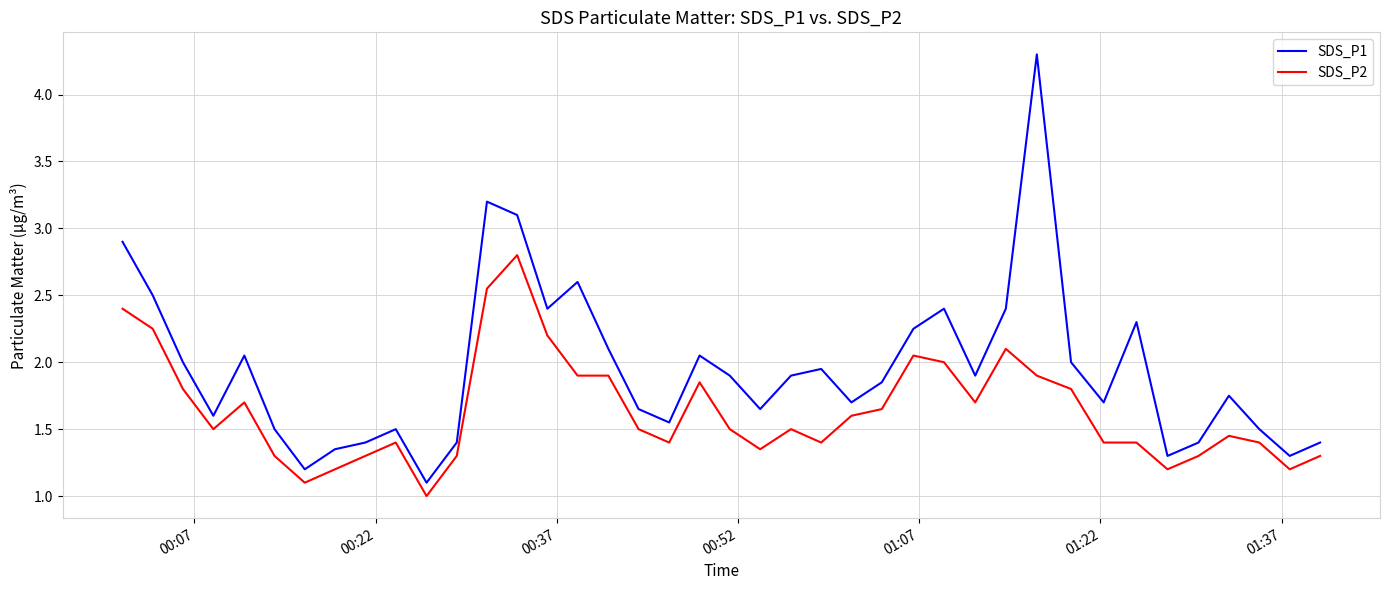

True or false: SDS_P2 and SDS_P1 cross at least once.

False